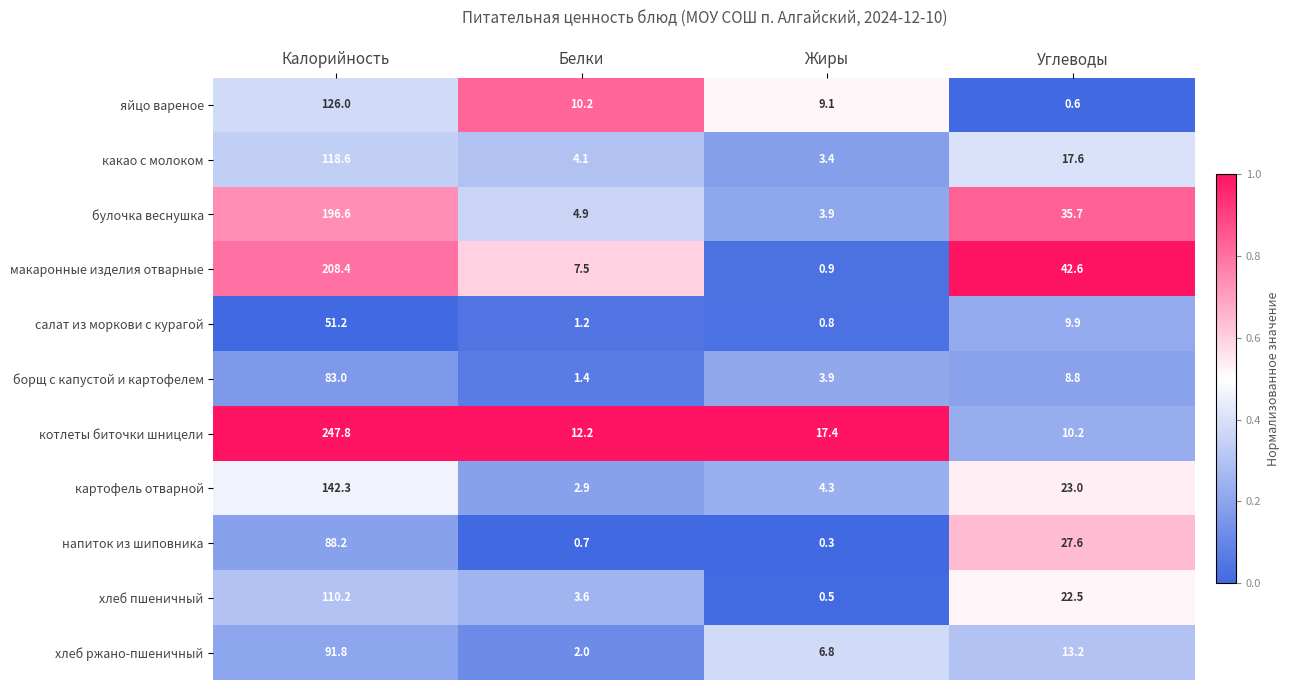

Which series has the largest range (max minus min)?

котлеты биточки шницели